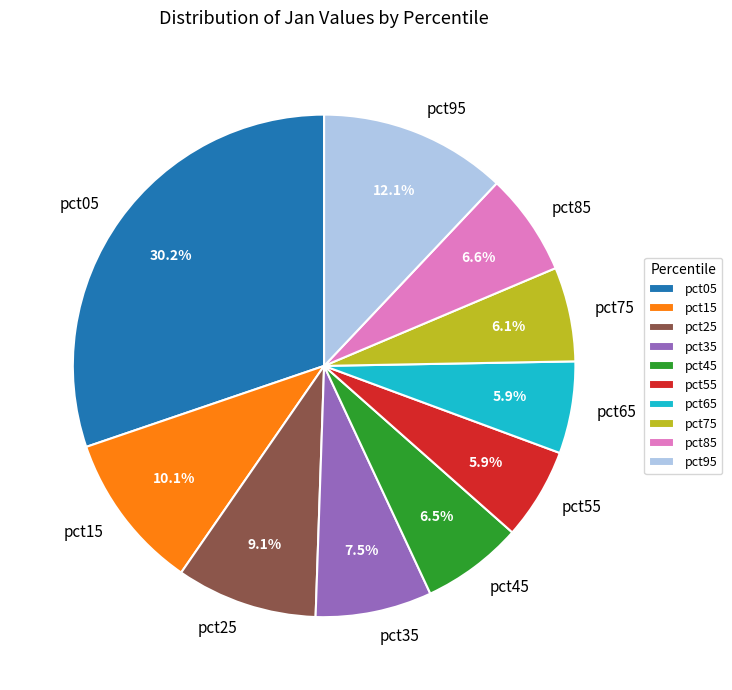

The pct75 slice represents 20% of the pie. True or false?

False